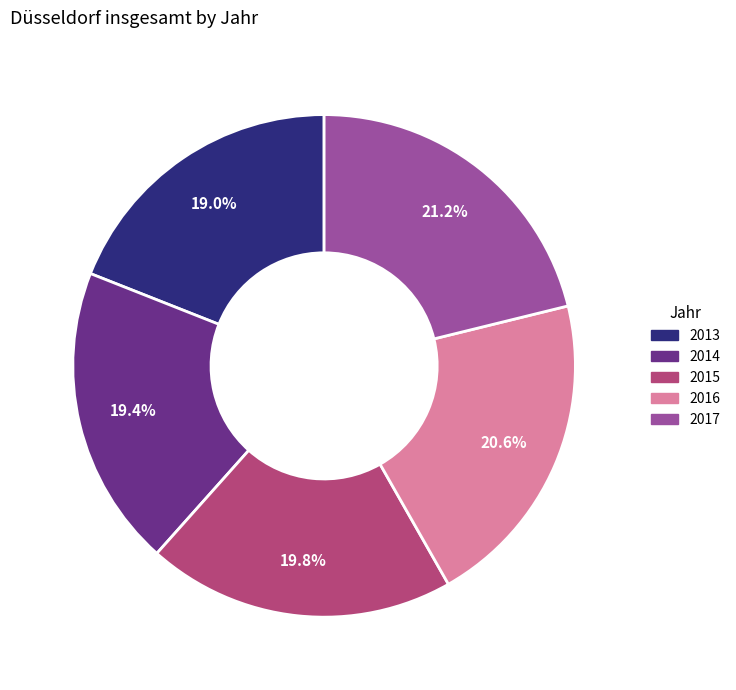

To the nearest percent, what is the difference between the 2016 and 2013 slice percentages?

2%